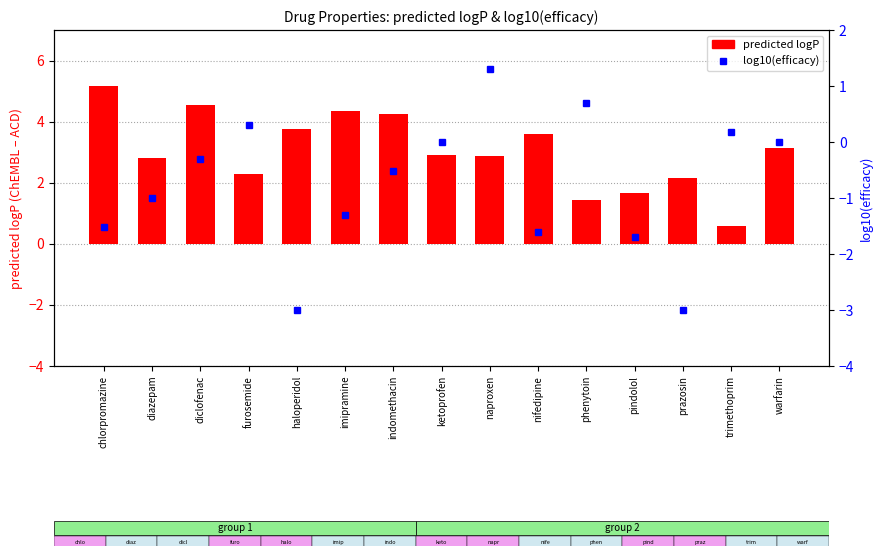

The value of predicted logP at diclofenac is 8.1. True or false?

False